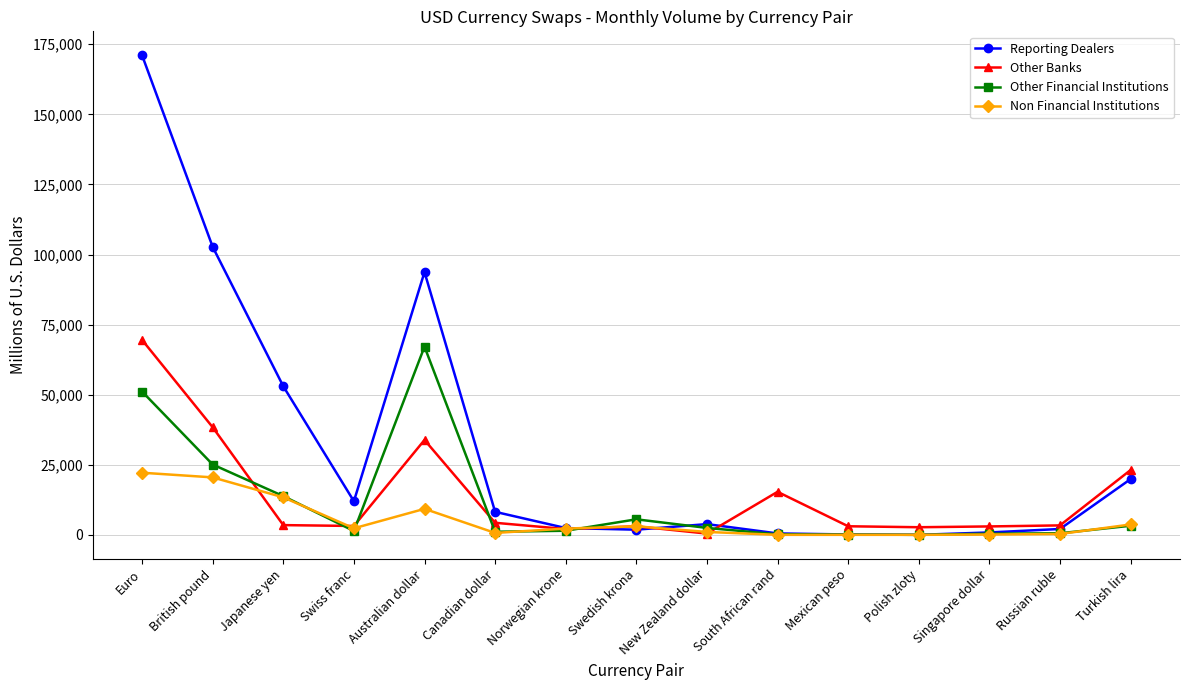

Is the value of Other Banks at Australian dollar greater than the value of Non Financial Institutions at Swedish krona?

Yes